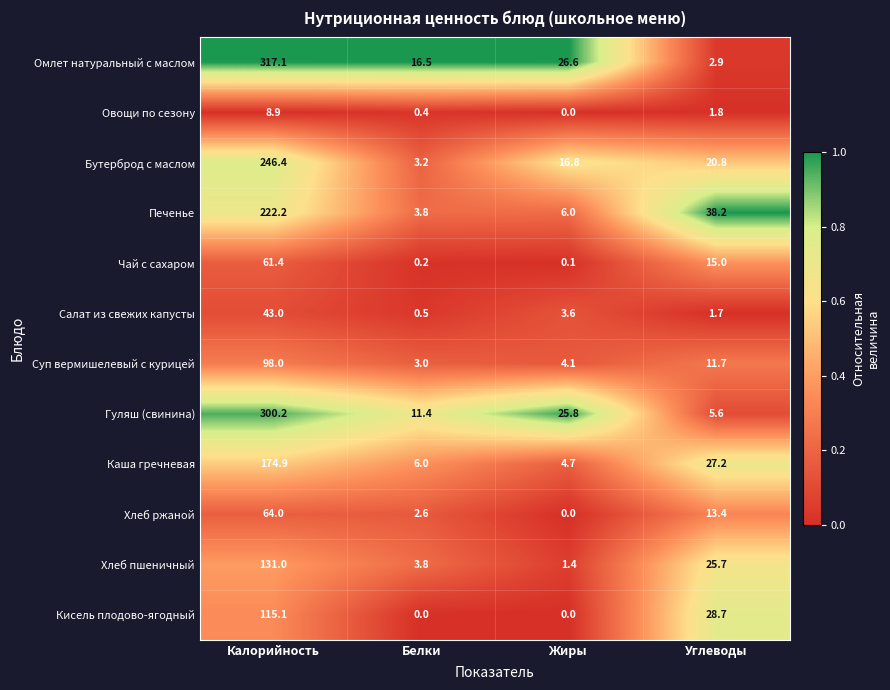

What is the difference between the highest and lowest values at Калорийность?

308.2